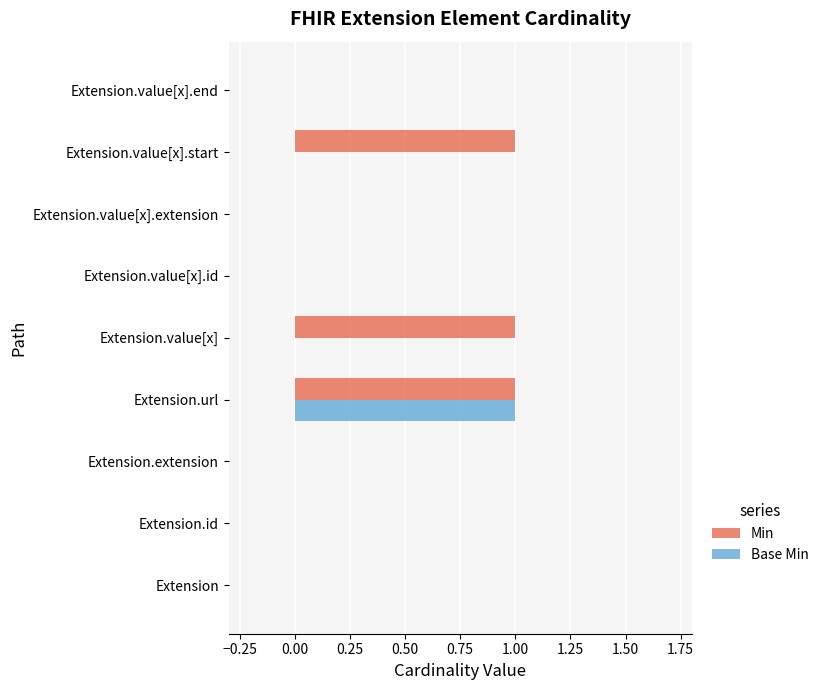

The value of Min at Extension.value[x].id is 0. True or false?

True